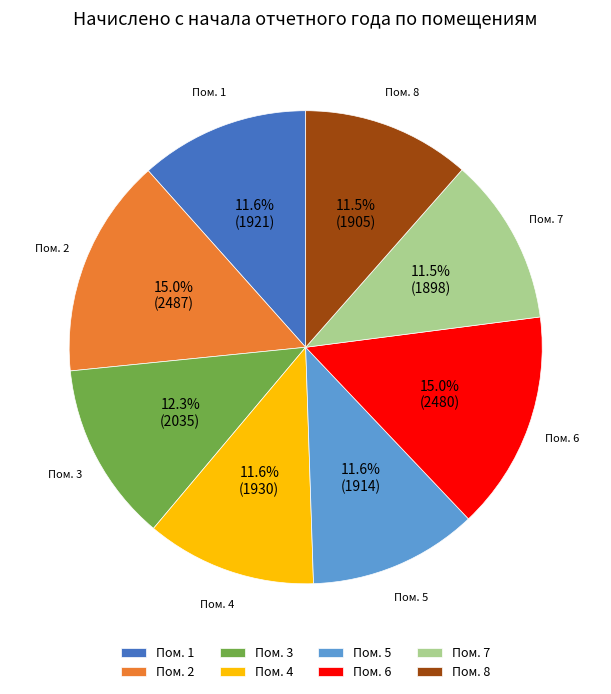

Is the sum of Пом. 2 and Пом. 7 greater than half?

No